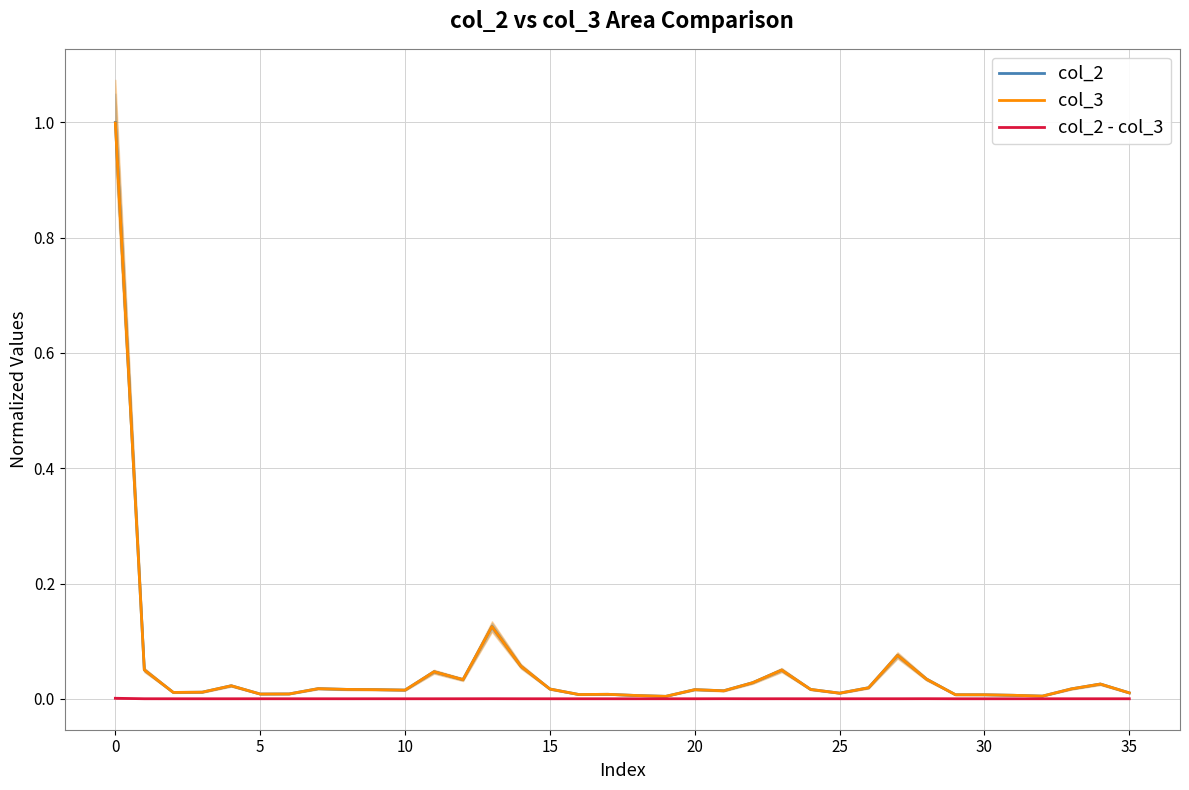

What is the sum of all col_2 values?

1.8